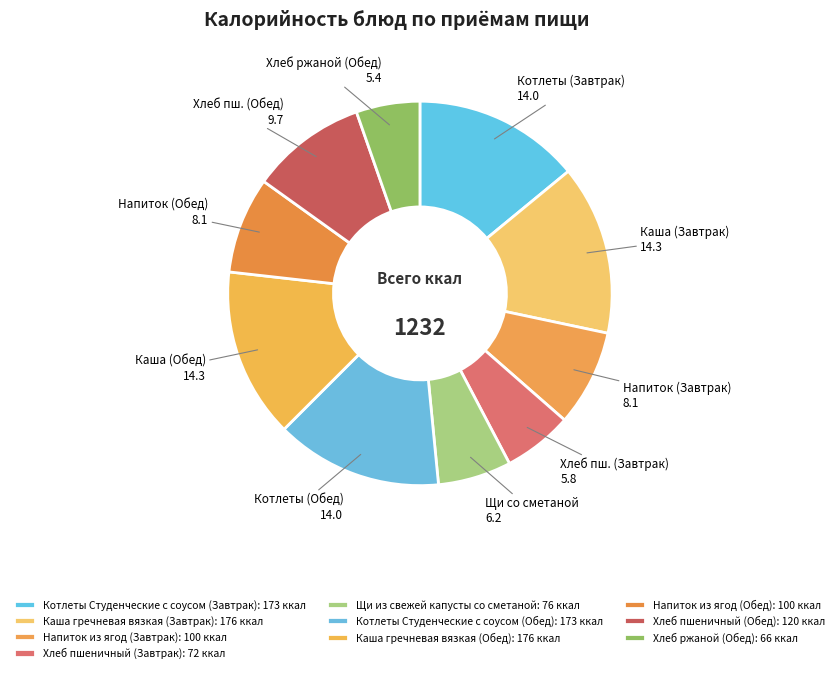

Do Каша гречневая вязкая (Завтрак) and Котлеты Студенческие с соусом (Обед) together represent more than half of the pie?

No